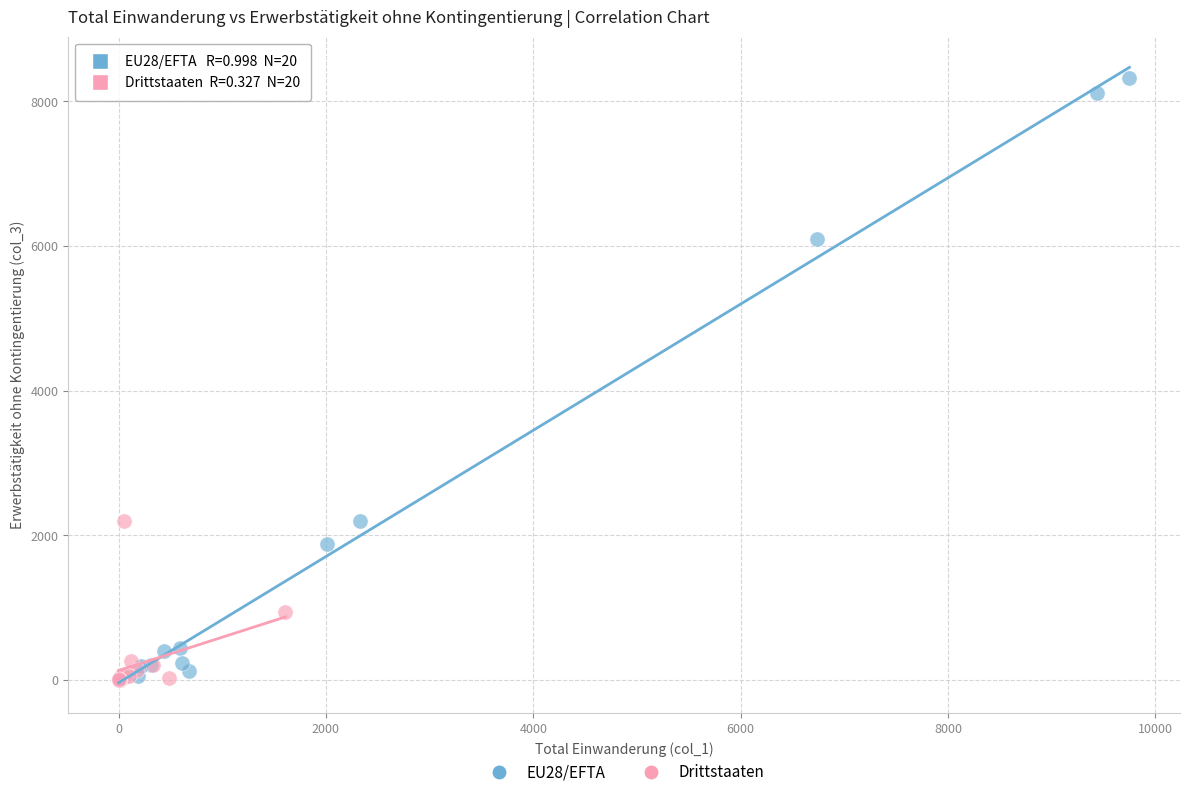

What are all the series names shown in the legend?

EU28/EFTA, Drittstaaten